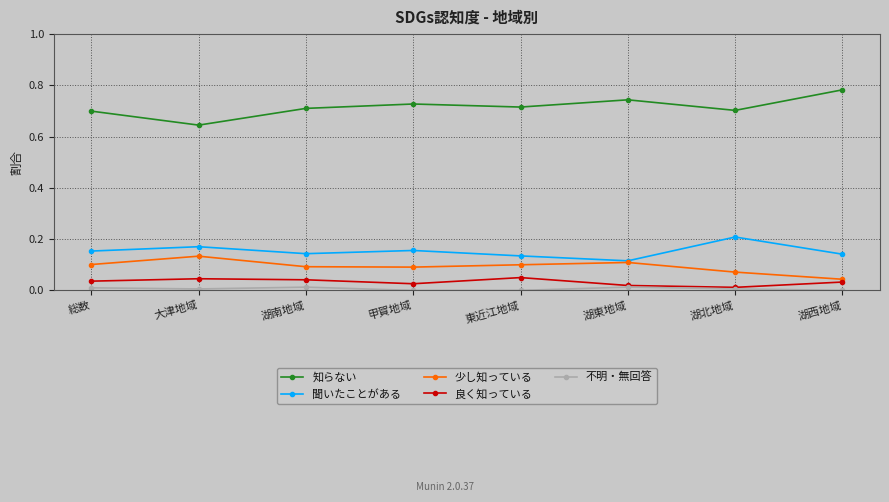

True or false: 良く知っている has more than 1 interior local peaks.

True